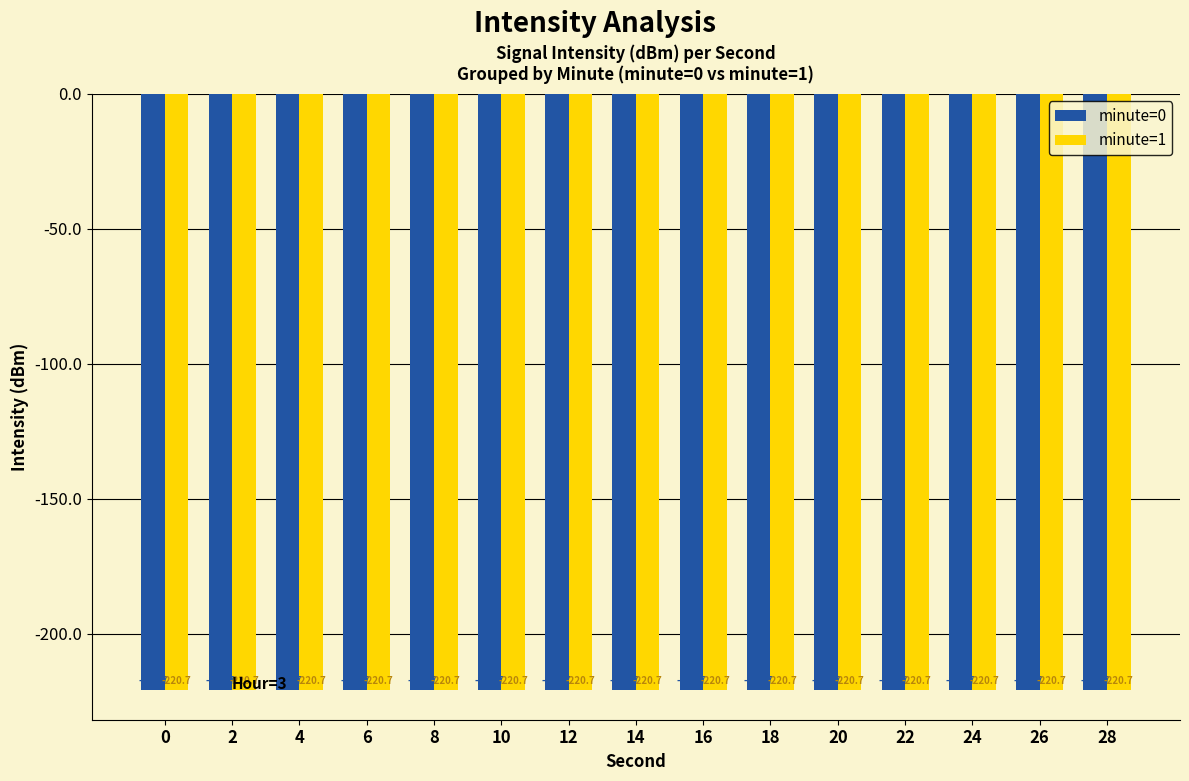

List the series in order of their peak value, highest first.

minute_0, minute_1